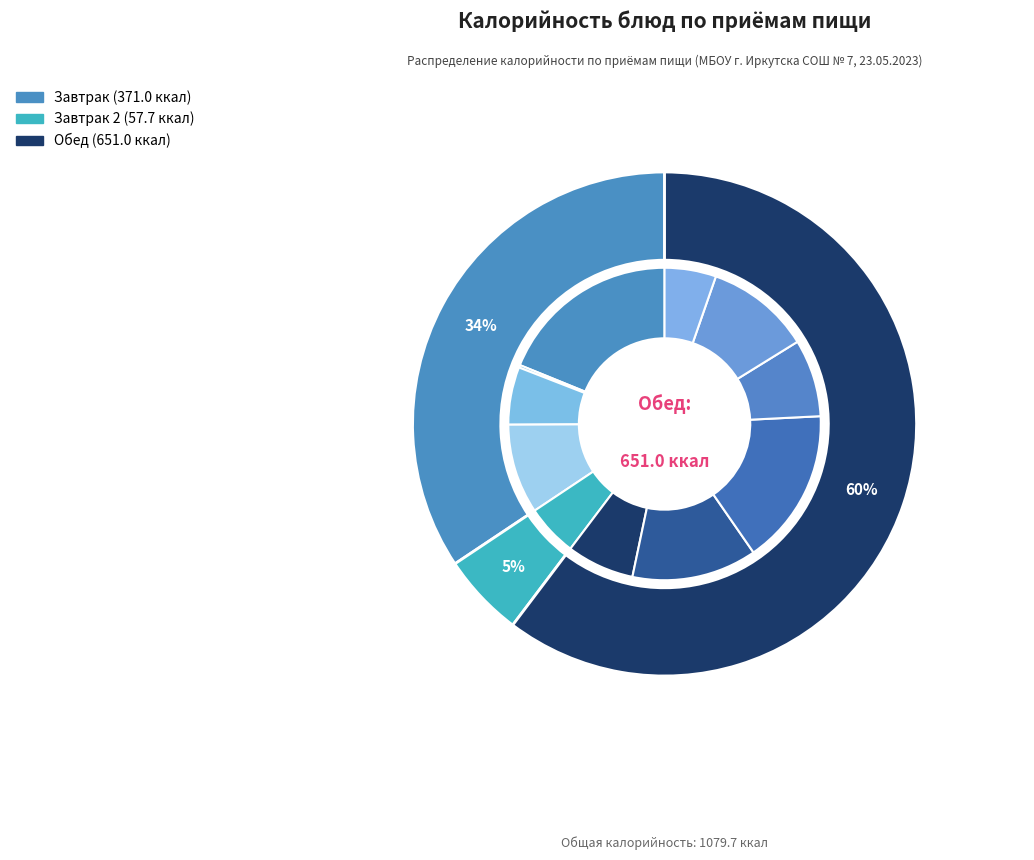

The Каша вязкая молочная из овсяной крупы slice represents 19% of the pie. True or false?

True